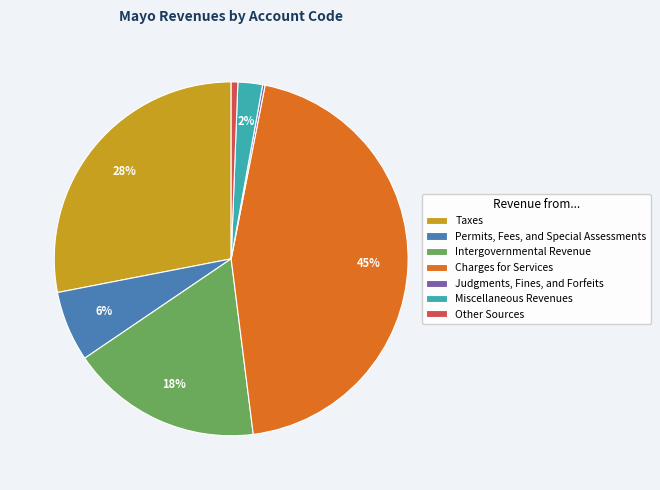

Does any single category account for the majority?

No